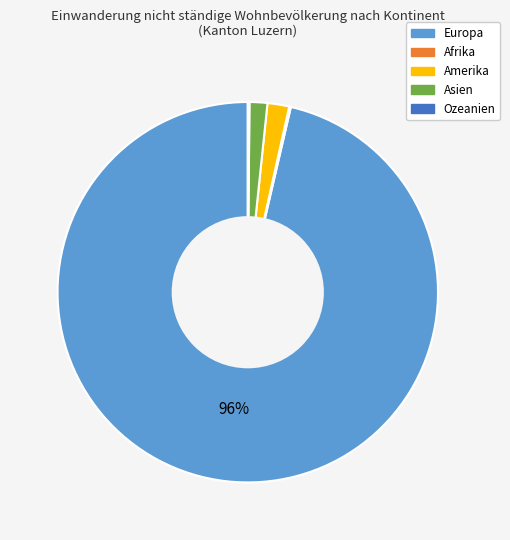

True or false: Amerika accounts for 2% of the total.

True